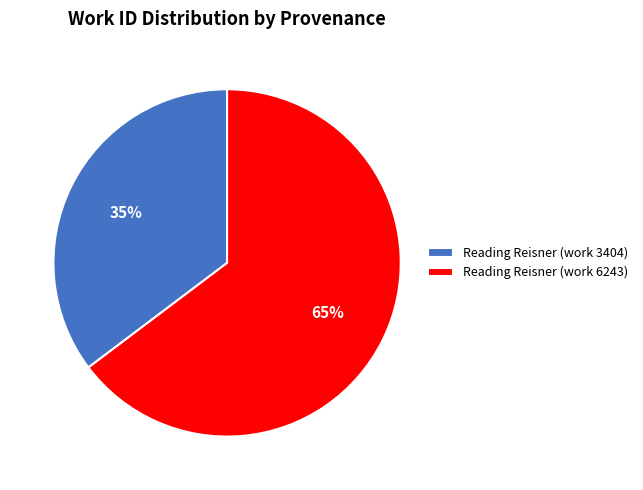

What is the smallest slice in the pie chart?

Reading Reisner (work 3404)